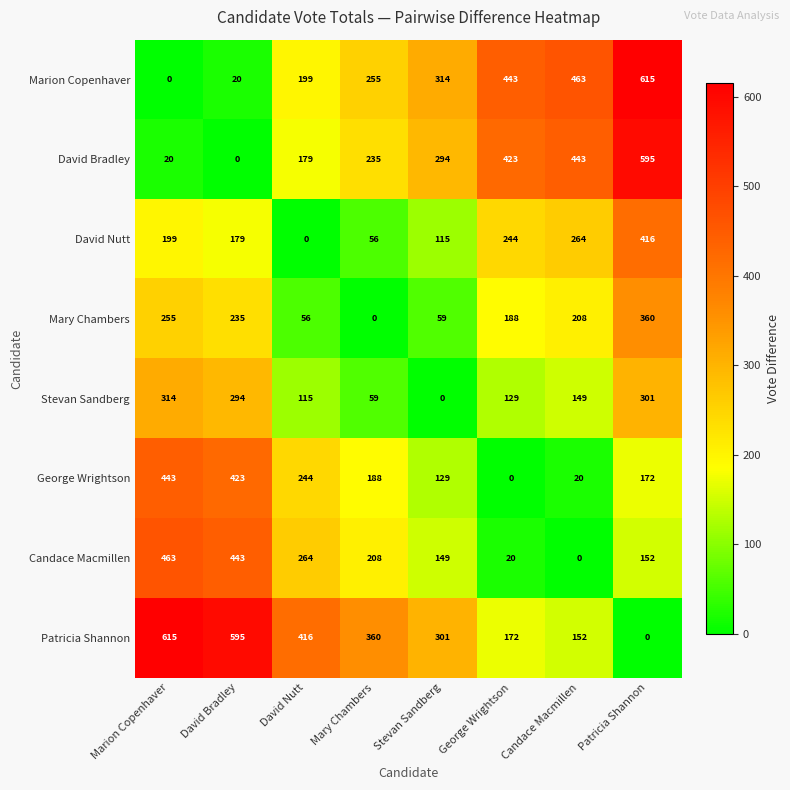

Rank the series at Candace Macmillen from highest to lowest value.

Marion Copenhaver, David Bradley, David Nutt, Mary Chambers, Patricia Shannon, Stevan Sandberg, George Wrightson, Candace Macmillen